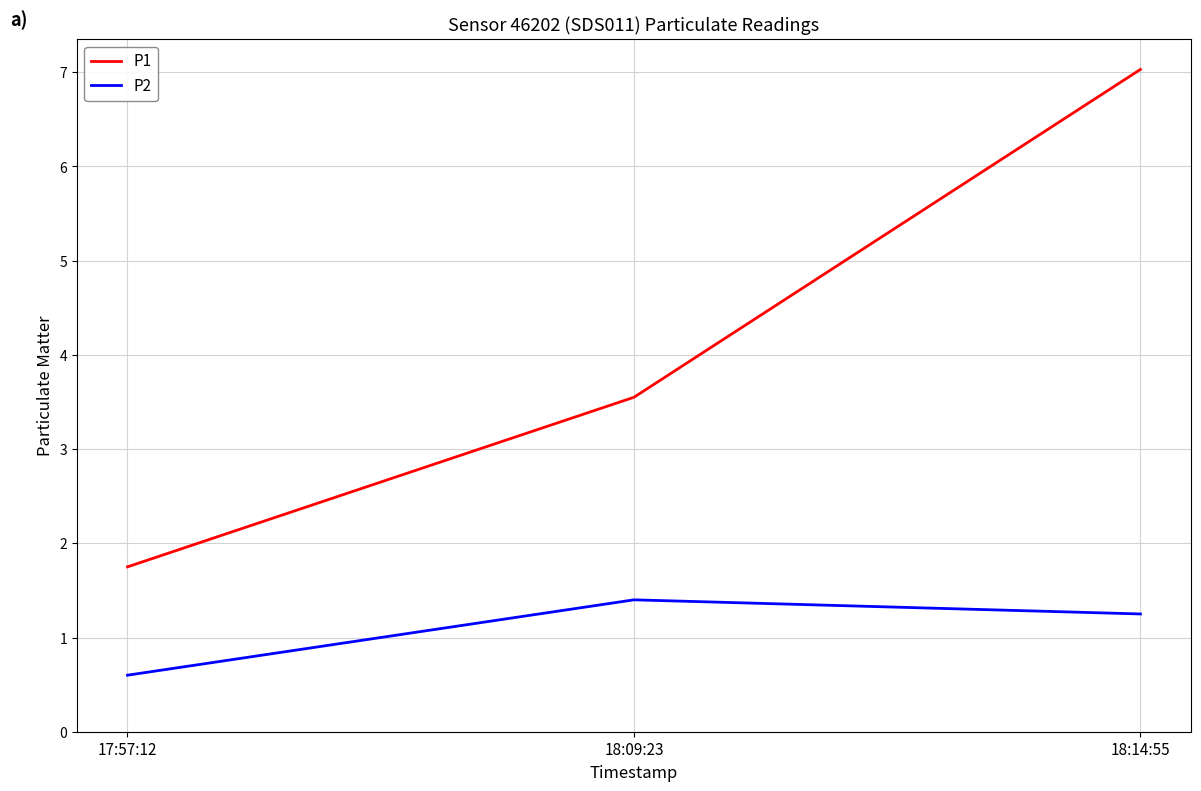

Rank the series at 17:57:12 from highest to lowest value.

P1, P2